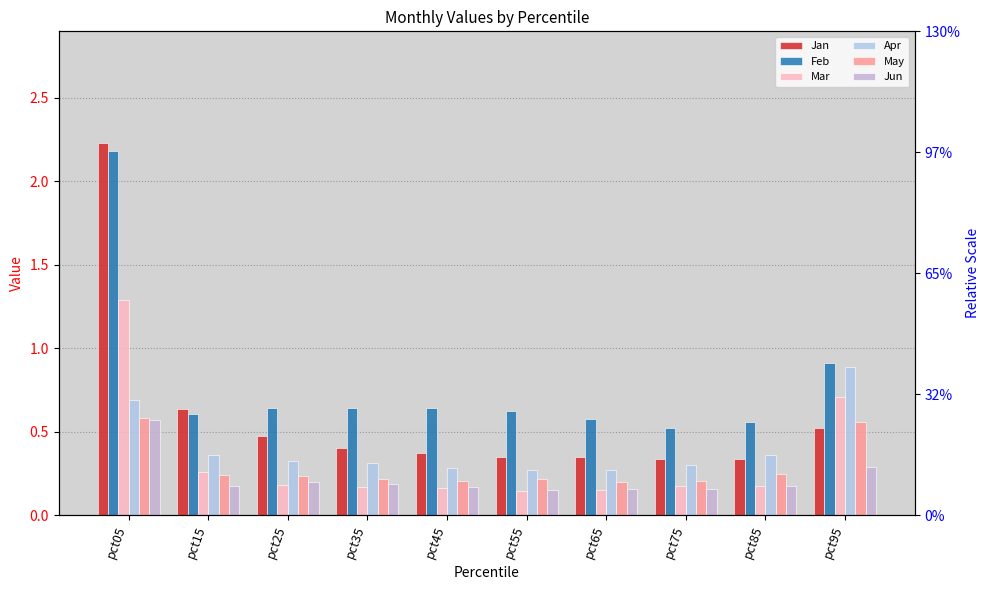

What is the value of the Jan bar at the 3rd from the left?

0.5